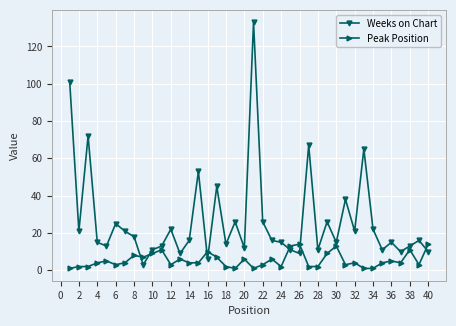

List the series in order of their peak value, lowest first.

Peak Position, Weeks on Chart